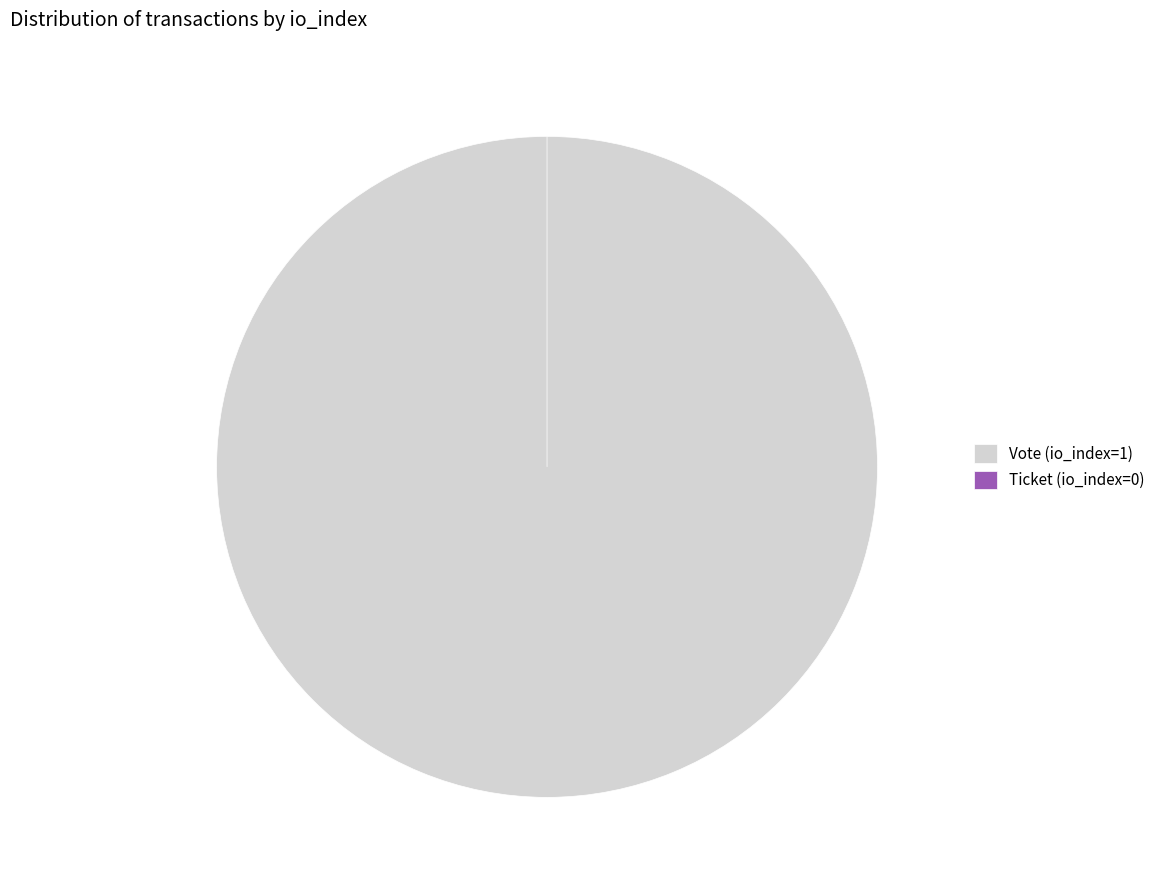

What percentage is the Vote (io_index=1) slice, to the nearest percent?

100%